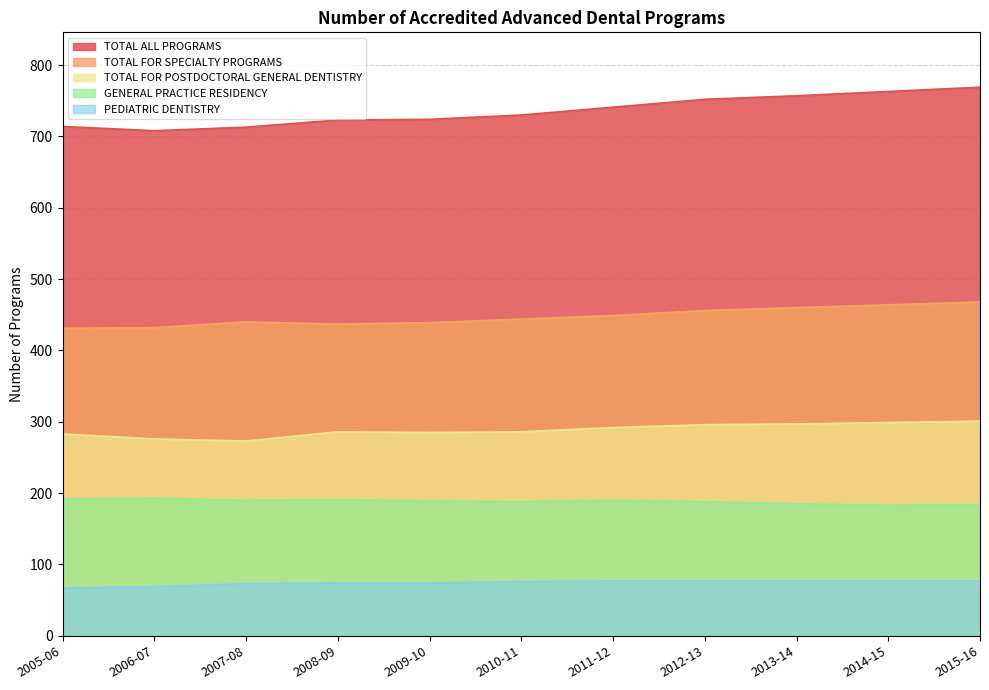

How many interior local valleys does the TOTAL ALL PROGRAMS series have?

1